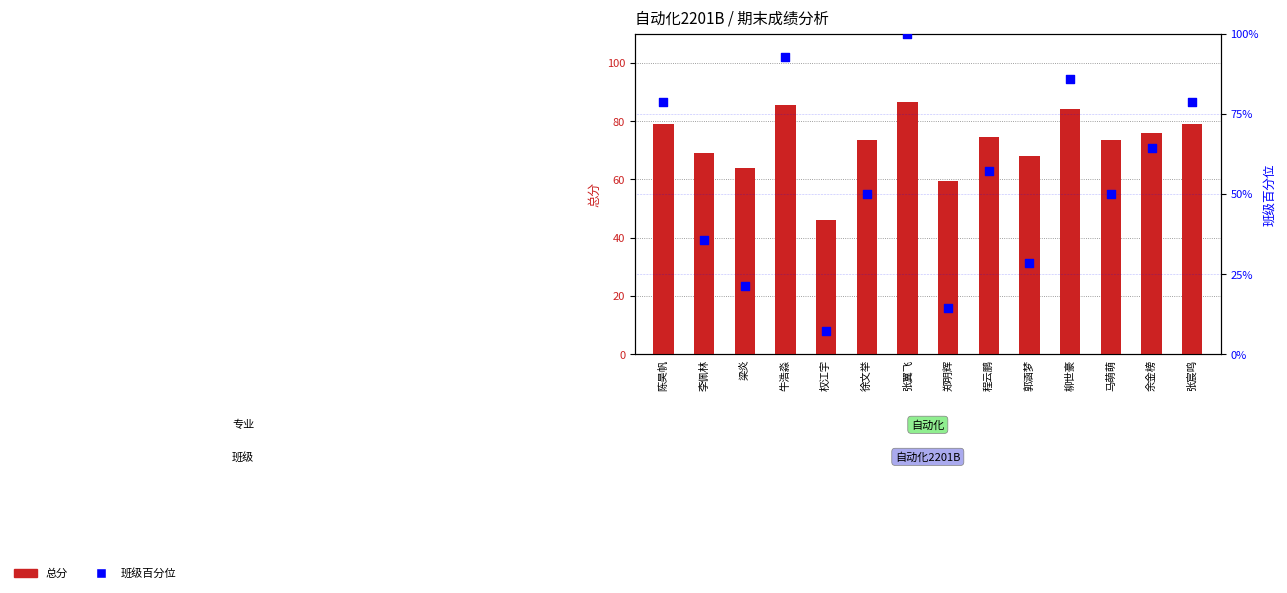

At which category is the sum across all series the highest?

张翼飞